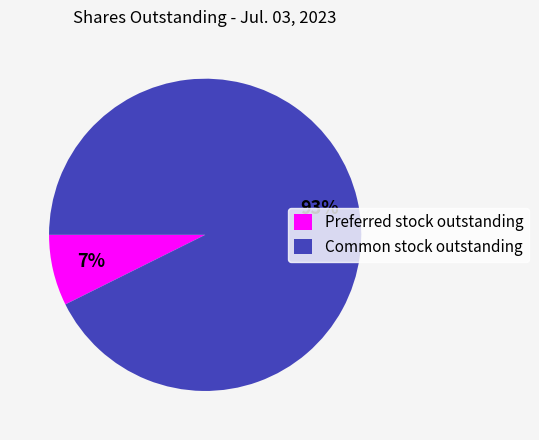

To the nearest percent, what percentage of the pie is Preferred stock outstanding?

7%